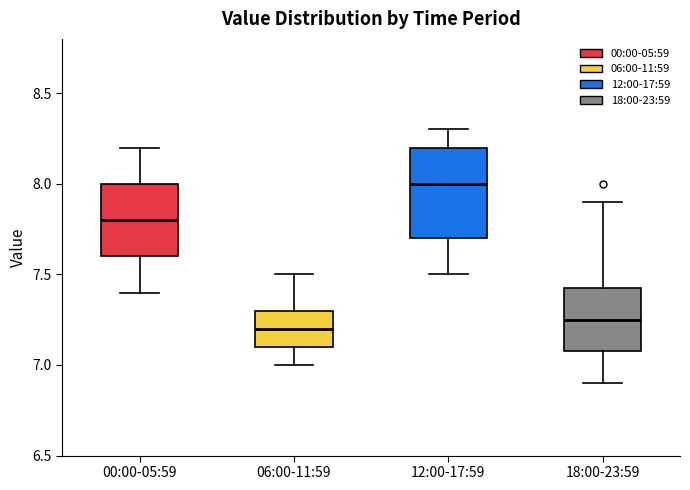

Reading left to right, transcribe this box plot: for each box, give where its median line is, the range the box spans, and where its two whiskers end, as read against the y-axis. The values are not printed on the chart, so give them approximately, as read against the axis.

00:00-05:59: median 7.80, box 7.60 to 8.00, whiskers 7.40 to 8.20
06:00-11:59: median 7.20, box 7.10 to 7.30, whiskers 7.00 to 7.50
12:00-17:59: median 8.00, box 7.70 to 8.20, whiskers 7.50 to 8.30
18:00-23:59: median 7.25, box 7.10 to 7.45, whiskers 6.90 to 7.90